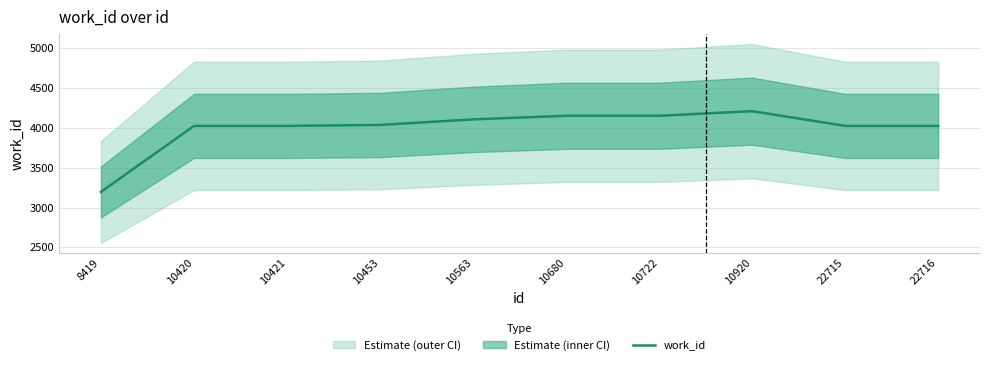

The value at 10920 is 4209. True or false?

True